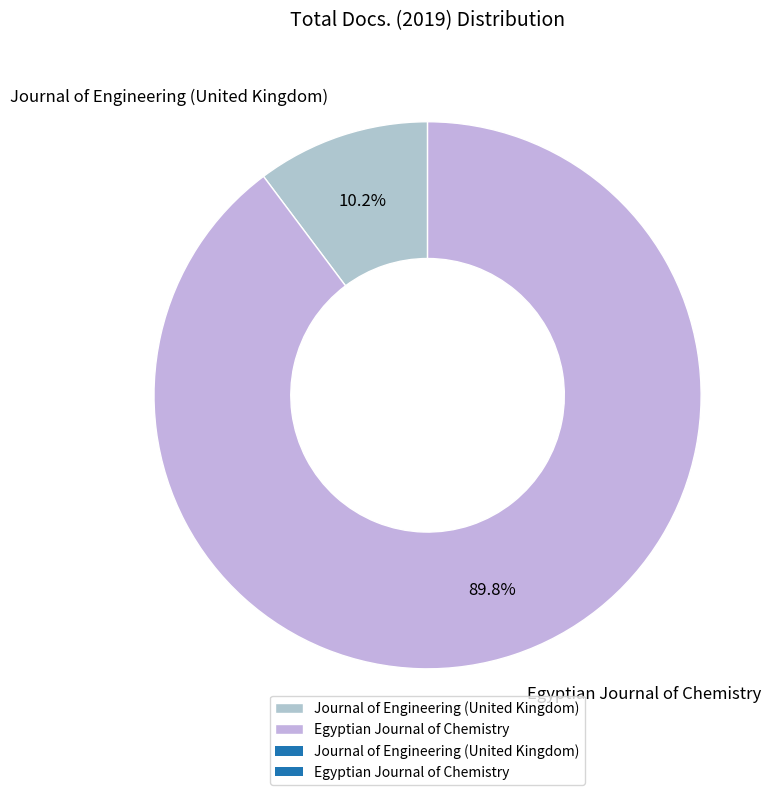

To the nearest percent, what portion does Journal of Engineering (United Kingdom) represent?

10%